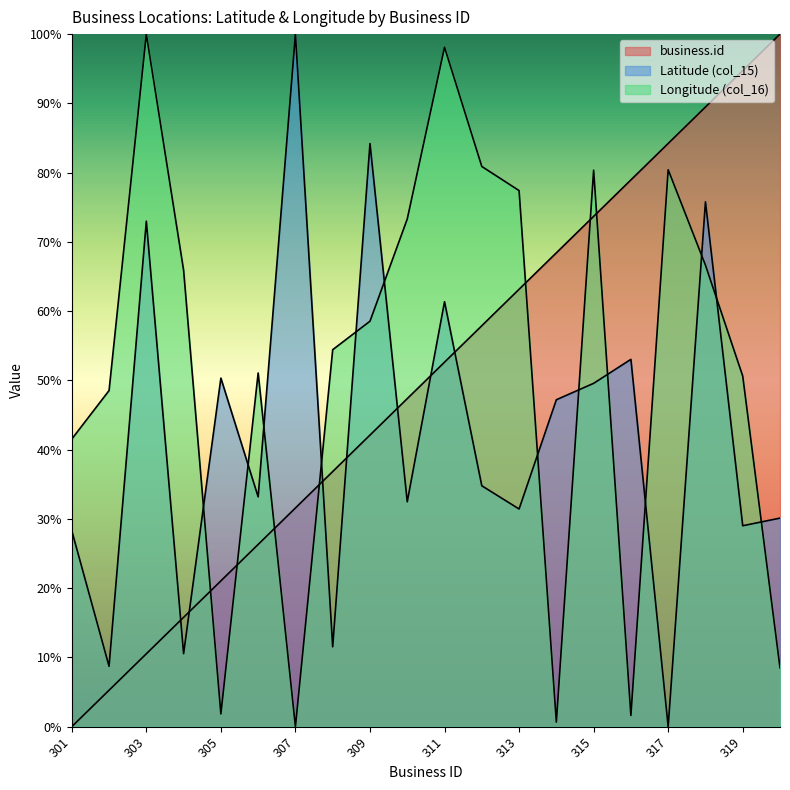

What is the value of the business.id point at the 17th from the left?

84.2